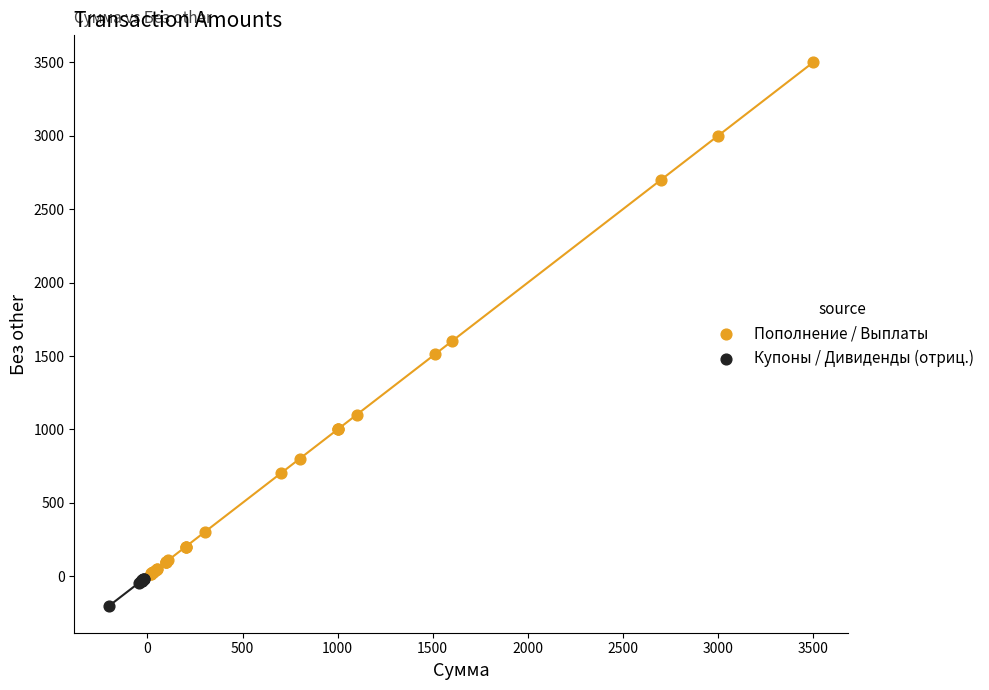

Which series contains the lowest Y value?

Купоны / Дивиденды (отриц.)